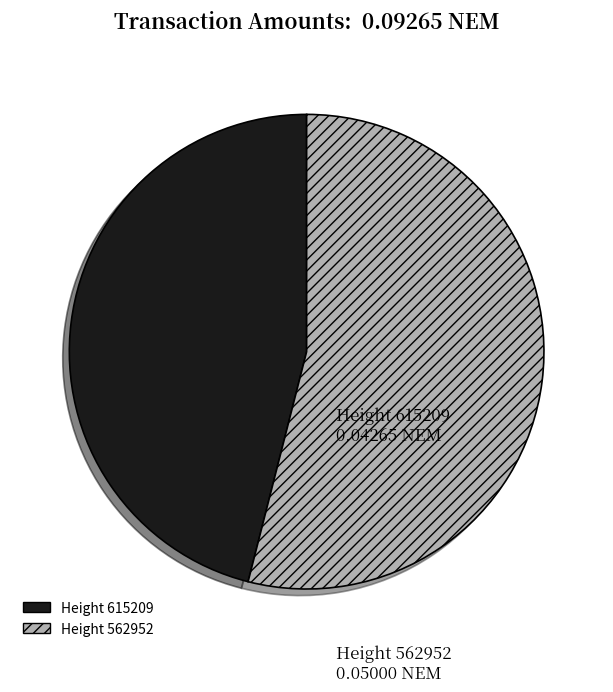

How many segments does this pie chart have?

2